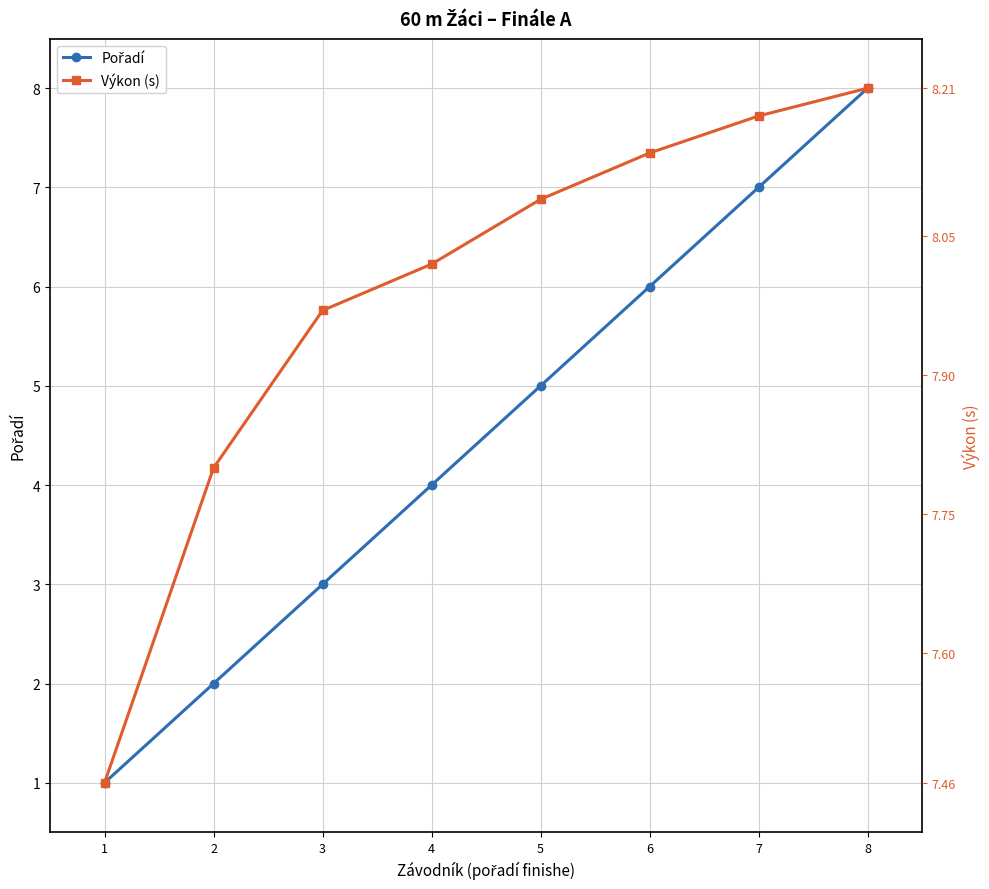

List the labels in order of Pořadí value, largest first.

8, 7, 6, 5, 4, 3, 2, 1